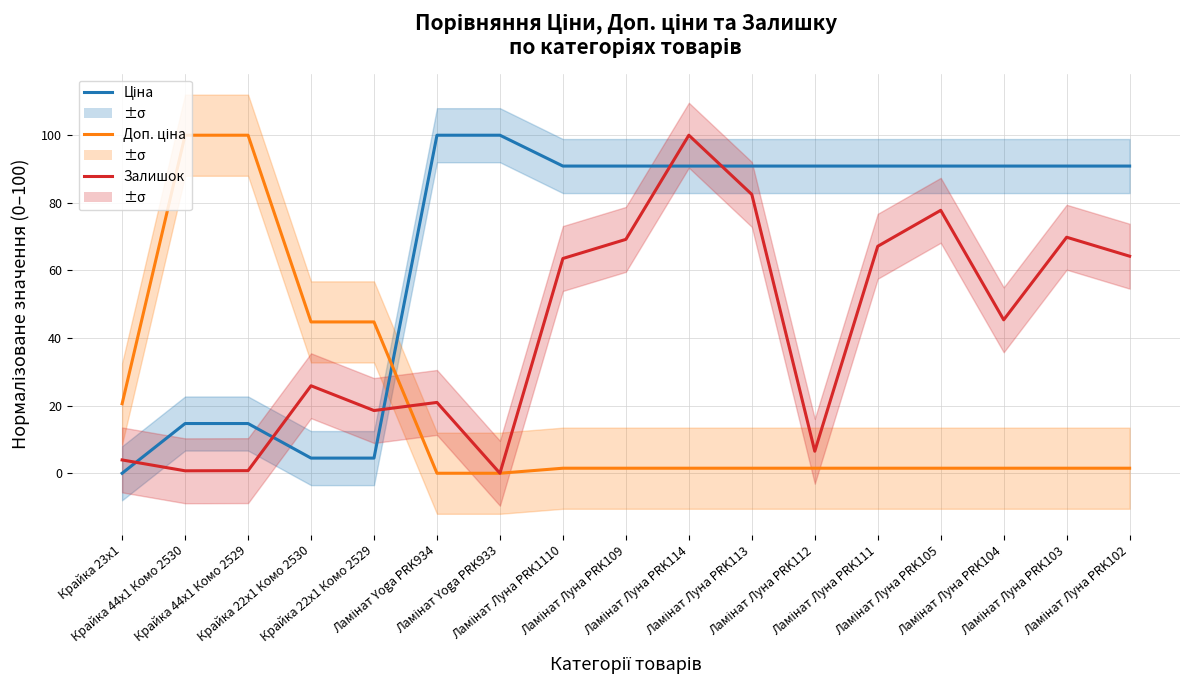

Is it true that Залишок equals 77.8 at Ламінат Луна PRK105?

True